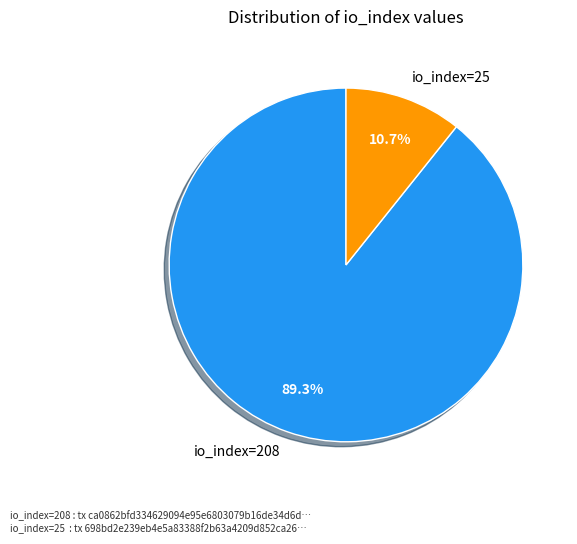

Is the sum of io_index=208 and io_index=25 greater than half?

Yes